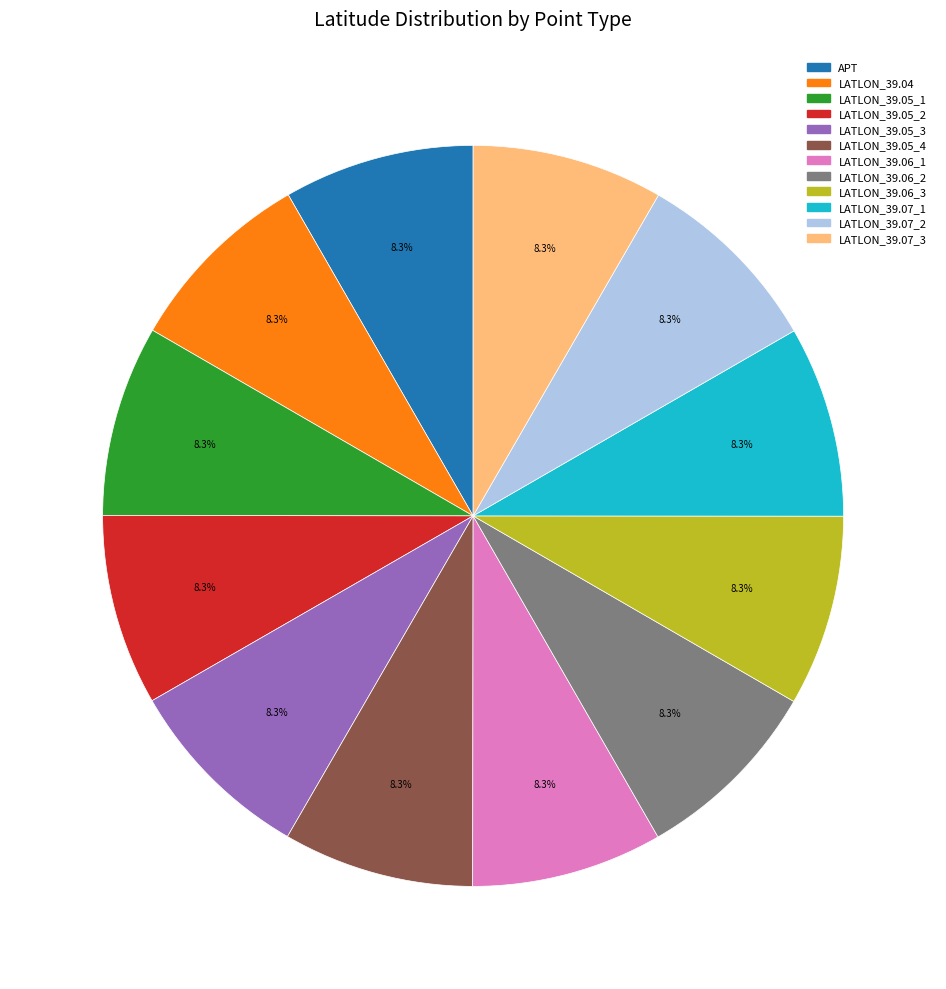

Approximately how many times larger is the value at LATLON_39.05_2 compared to LATLON_39.06_2?

1.0